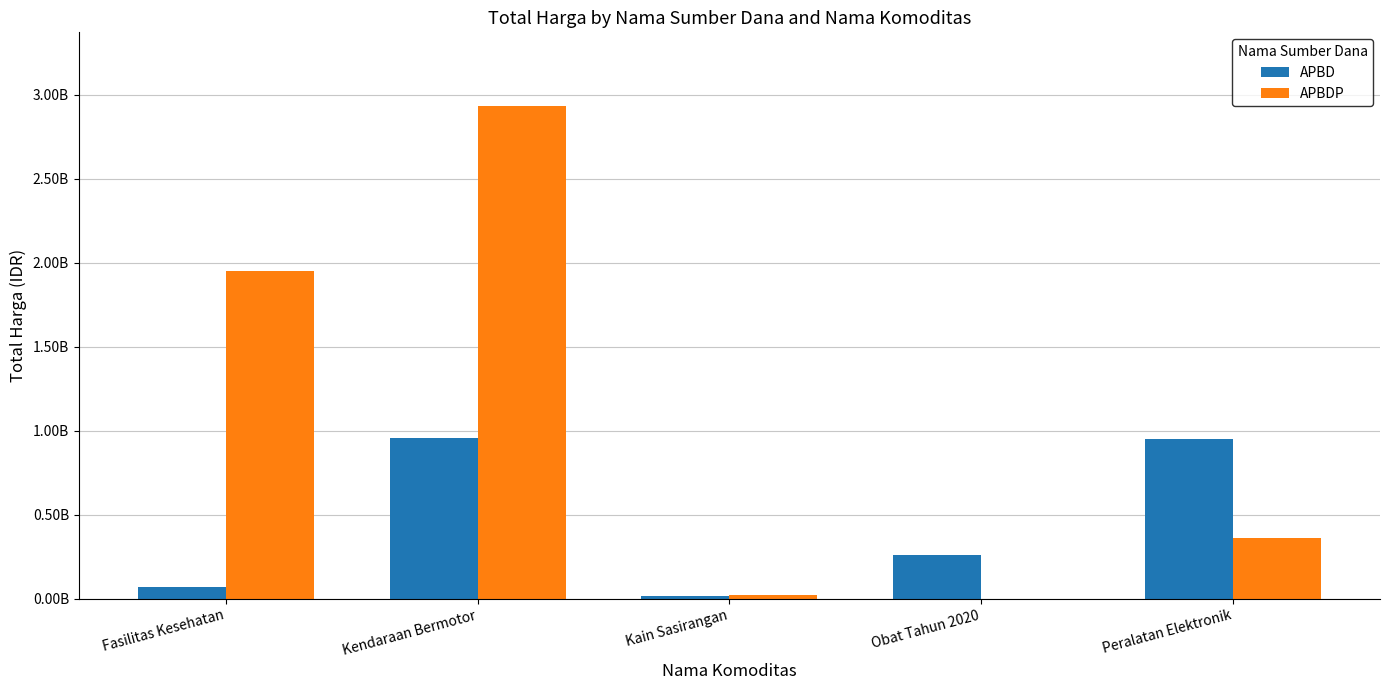

True or false: APBDP has a value of 1165600098 at Obat Tahun 2020.

False